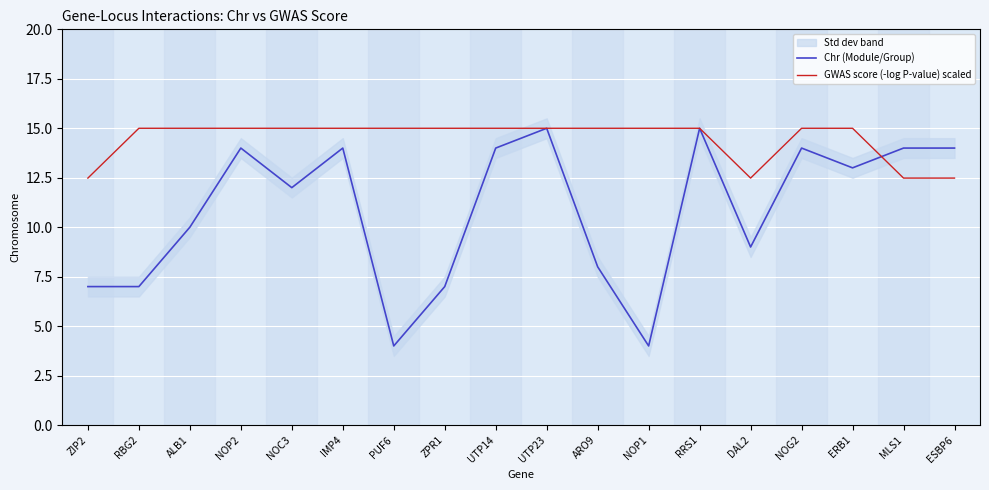

The Chr (Module/Group) series shows 10.0 at ALB1. True or false?

True